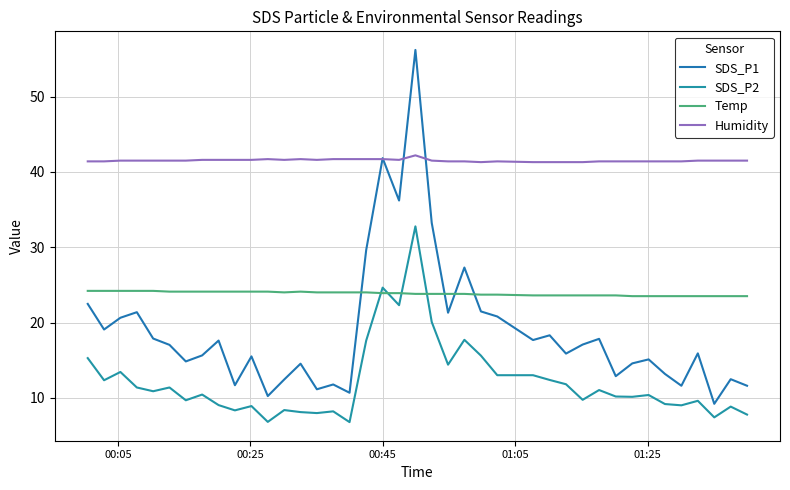

In Humidity, how many points are lower than both neighbors (excluding endpoints)?

4